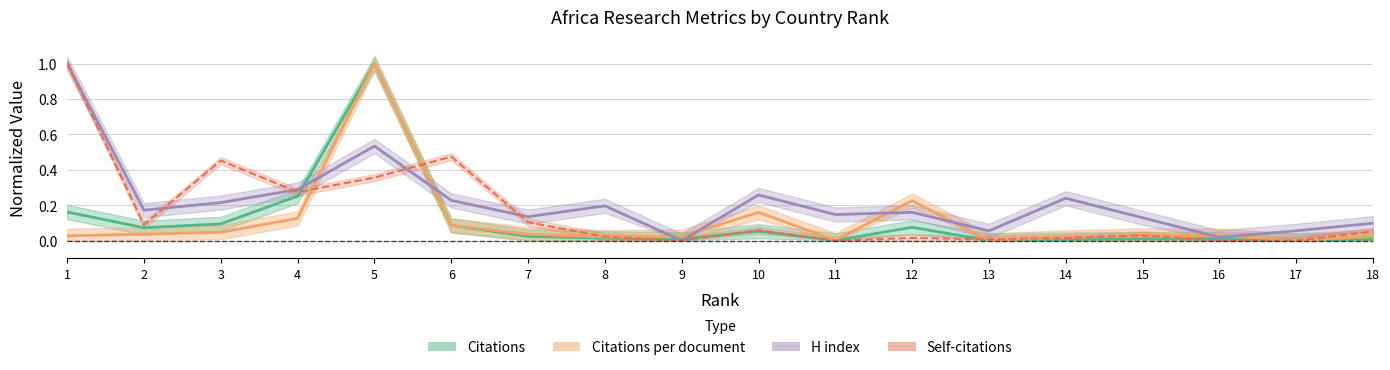

Rank the categories by Citations value from highest to lowest.

5, 4, 1, 3, 6, 12, 2, 10, 7, 8, 15, 16, 18, 9, 14, 11, 13, 17